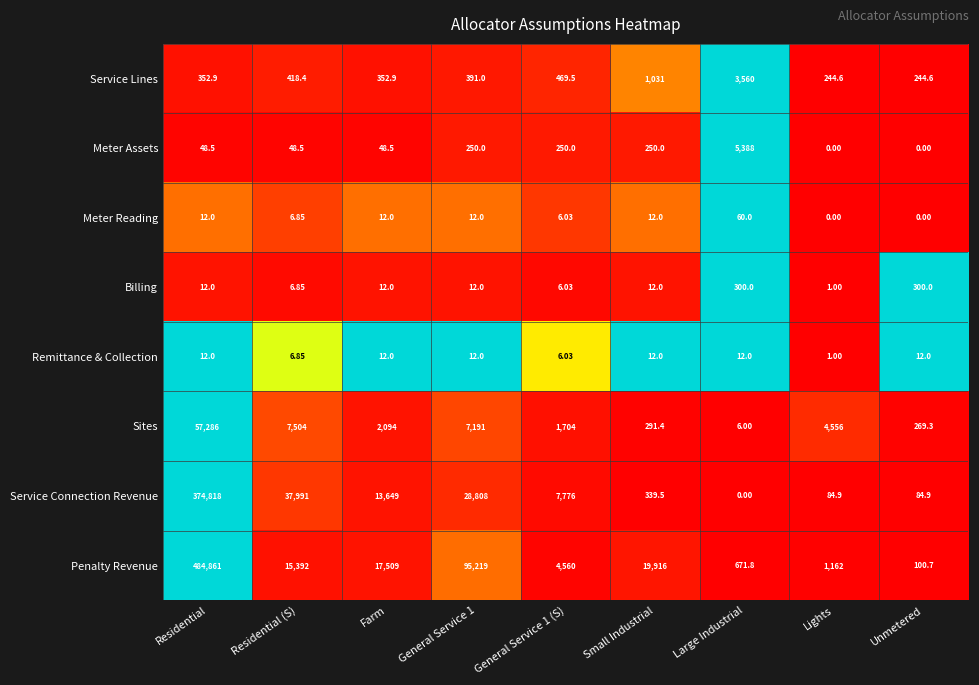

At which category is the sum across all series the highest?

Residential